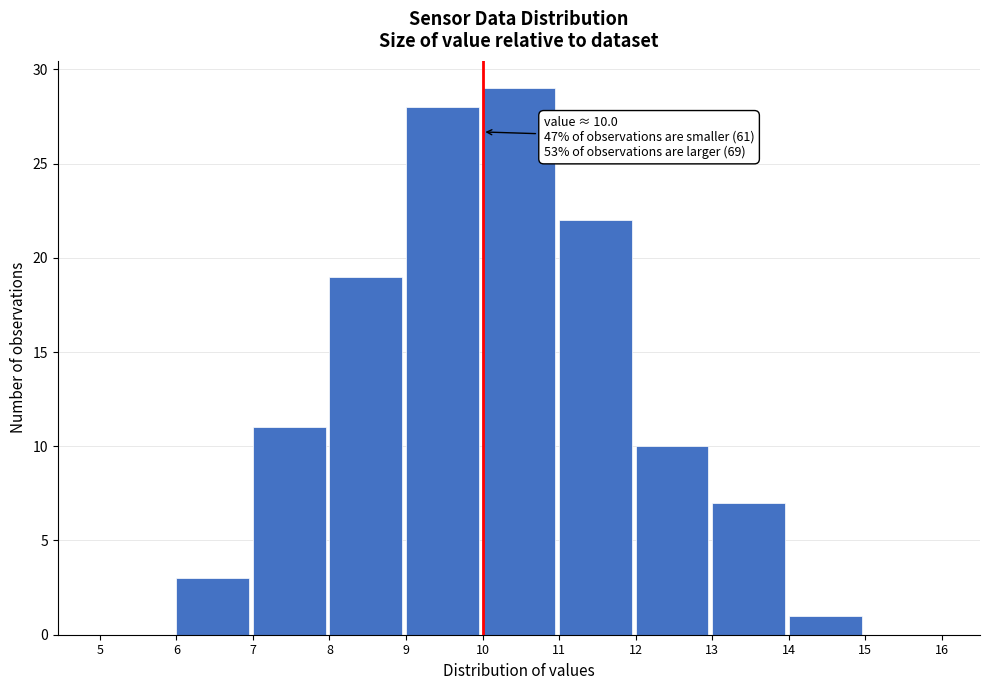

Which range on the x-axis has the tallest bar?

10 to 11